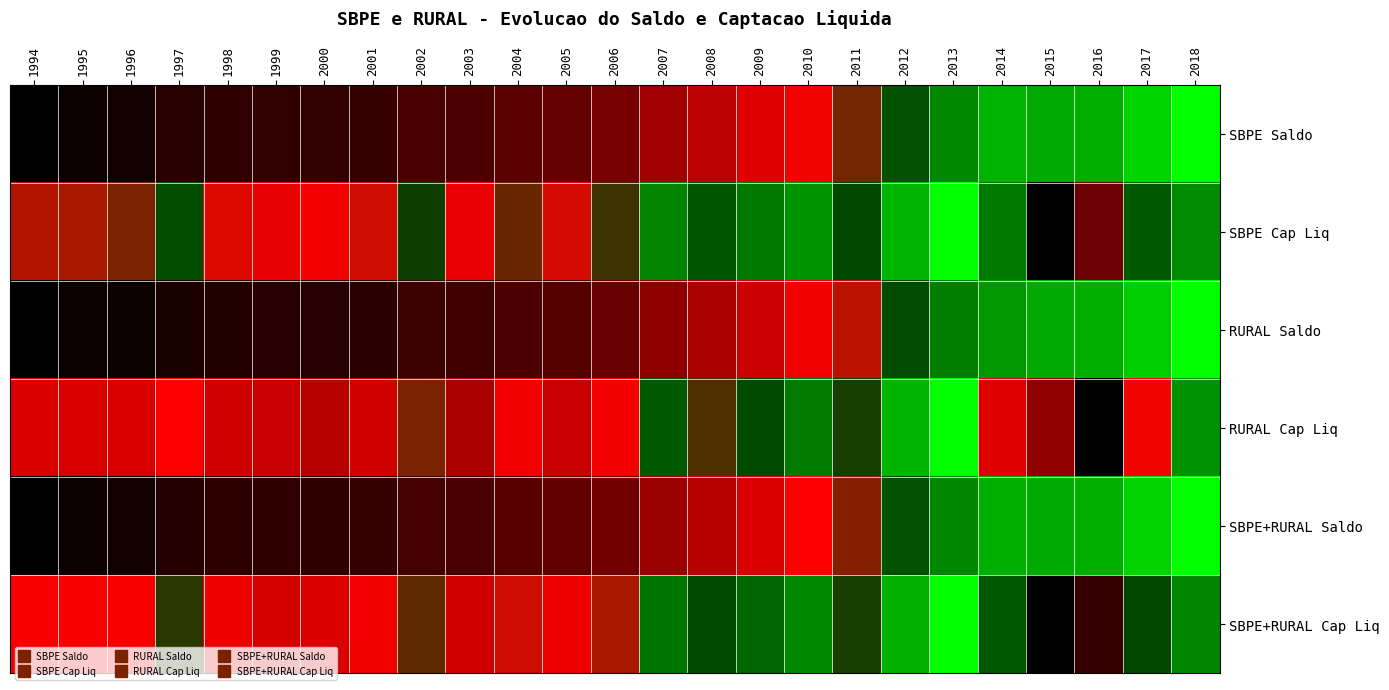

Which has a higher value, 1995 or 2008?

2008